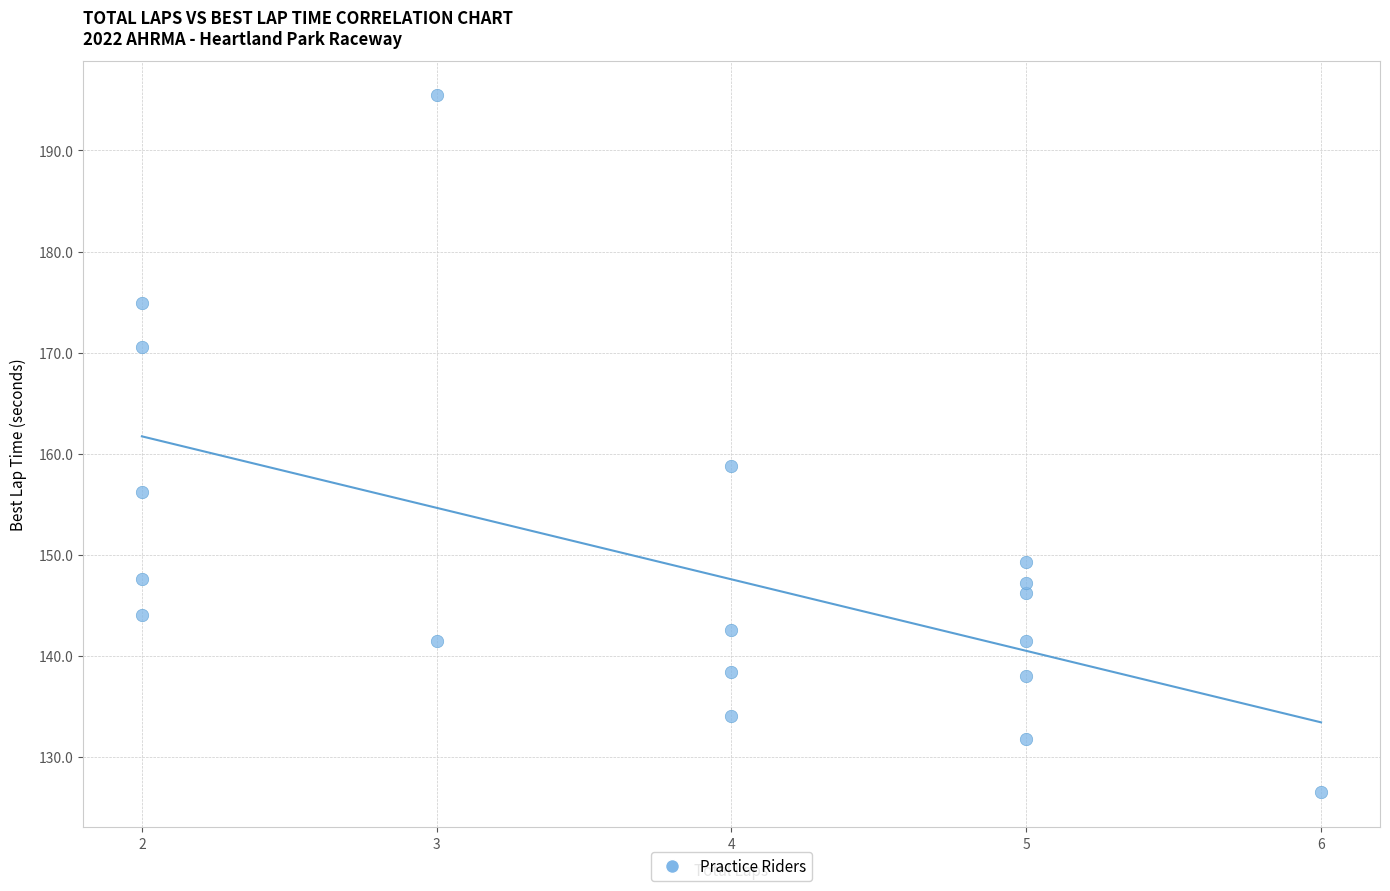

What is the range of X values (max minus min)?

4.0